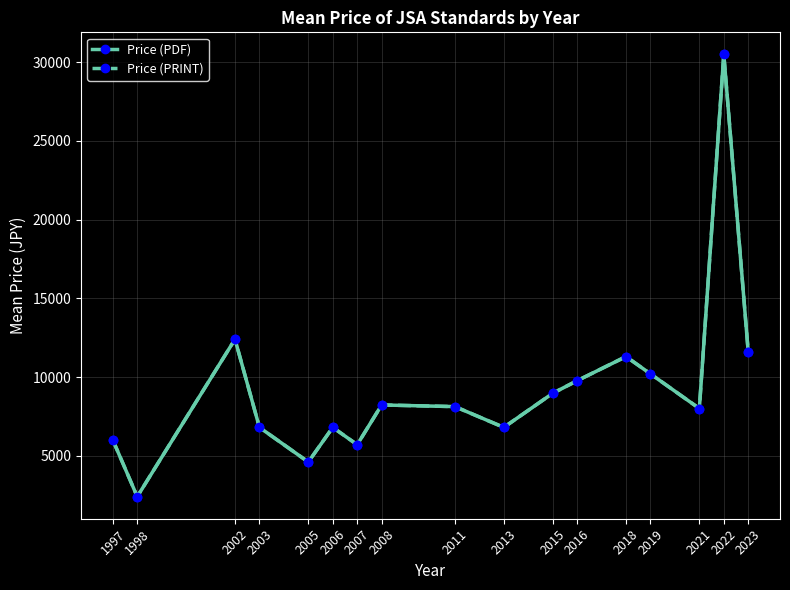

Reading left to right, list all the values displayed in this chart.

Price (PDF): 1997=6000.0	1998=2400.0	2002=12400.0	2003=6800.0	2005=4600.0	2006=6800.0	2007=5700.0	2008=8225.0	2011=8120.0	2013=6800.0	2015=8966.7	2016=9766.7	2018=11300.0	2019=10200.0	2021=8000.0	2022=30500.0	2023=11600.0
Price (PRINT): 1997=6000.0	1998=2400.0	2002=12400.0	2003=6800.0	2005=4600.0	2006=6800.0	2007=5700.0	2008=8225.0	2011=8120.0	2013=6800.0	2015=8966.7	2016=9766.7	2018=11300.0	2019=10200.0	2021=8000.0	2022=30500.0	2023=11600.0